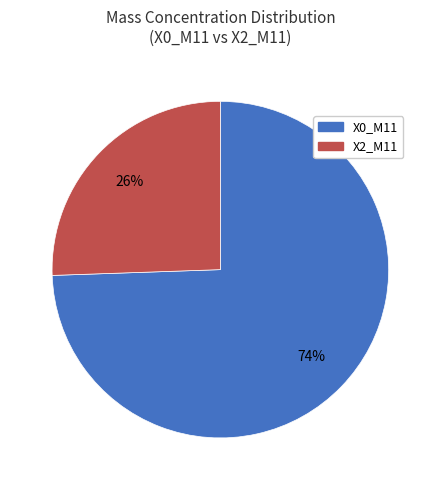

How many slices are in this pie chart?

2